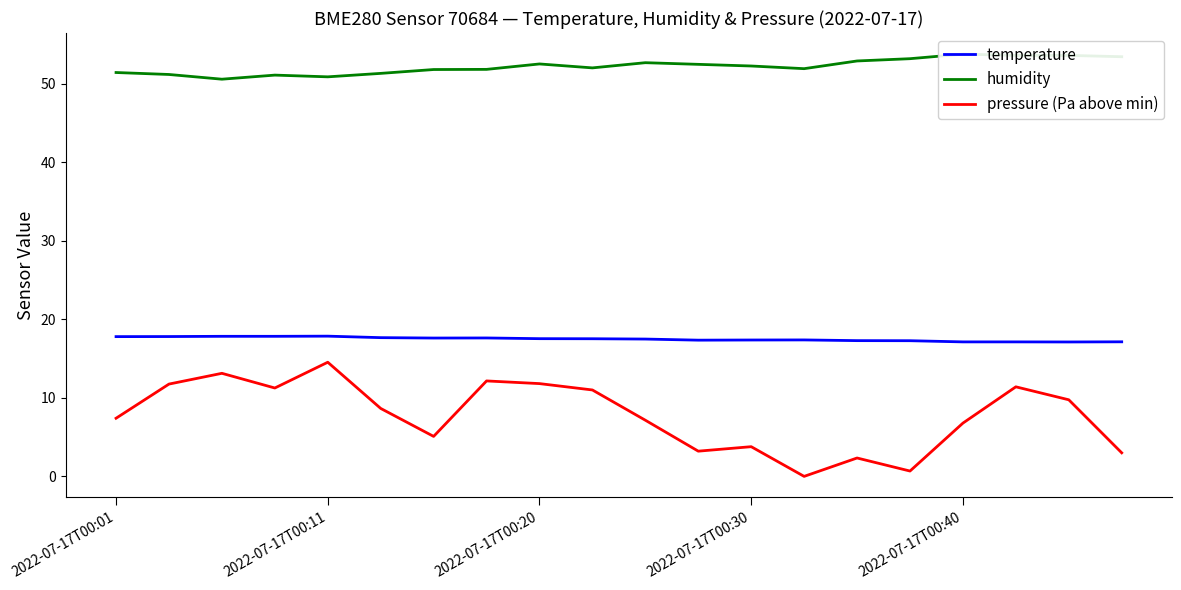

The value of temperature at 2022-07-17T00:01 is 17.8. True or false?

True